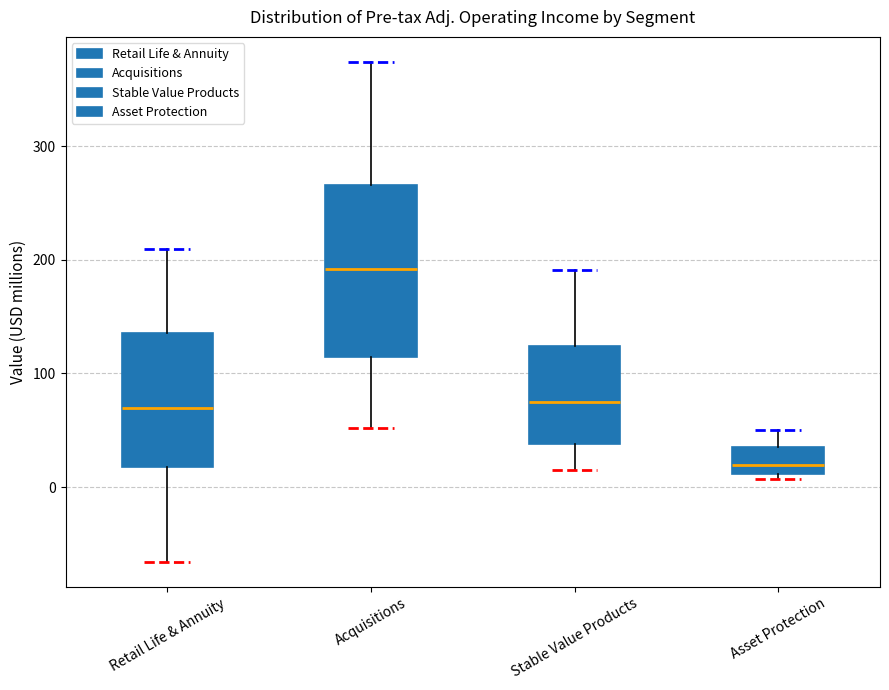

Reading left to right, read every box against the y-axis: the position of its median line, the range the box covers, and the ends of its whiskers. The values are not printed on the chart, so give them approximately, as read against the axis.

Retail Life & Annuity: median 70, box 20 to 140, whiskers -70 to 210
Acquisitions: median 190, box 110 to 270, whiskers 50 to 370
Stable Value Products: median 70, box 40 to 120, whiskers 20 to 190
Asset Protection: median 20, box 10 to 40, whiskers 10 (just below the box's lower edge) to 50